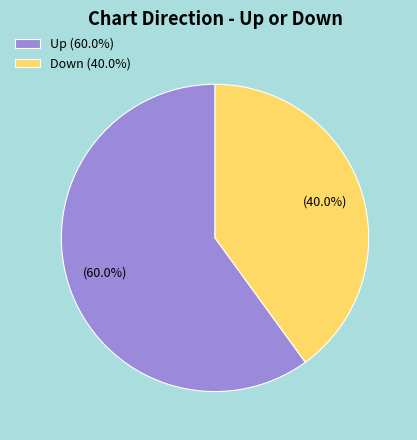

How many segments does this pie chart have?

2